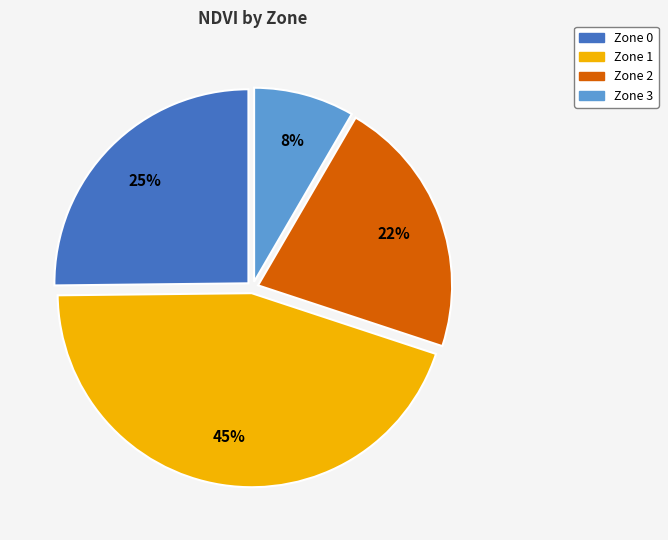

What is the largest slice in the pie chart?

Zone 1